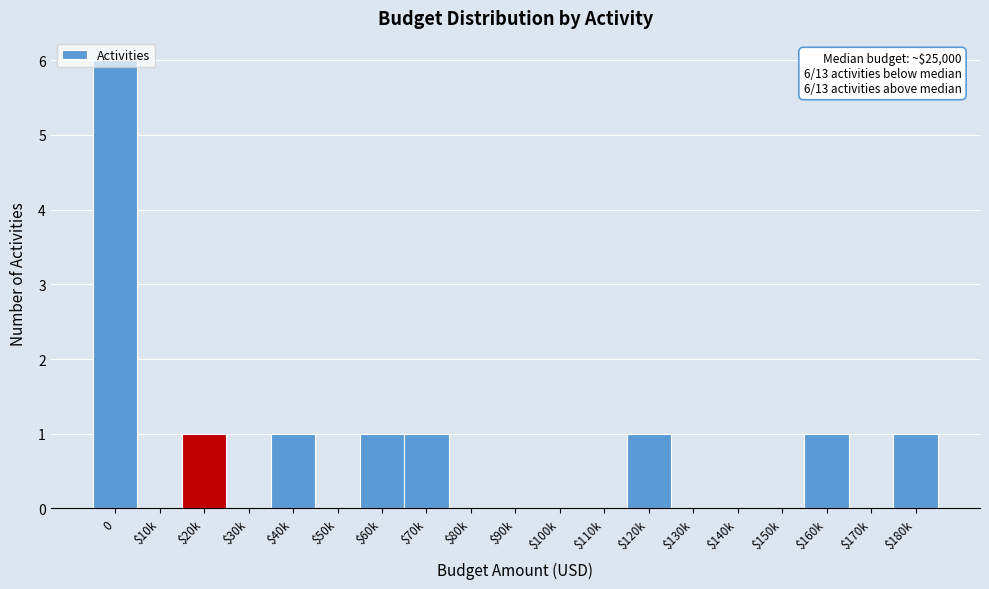

What is the greatest value displayed?

6